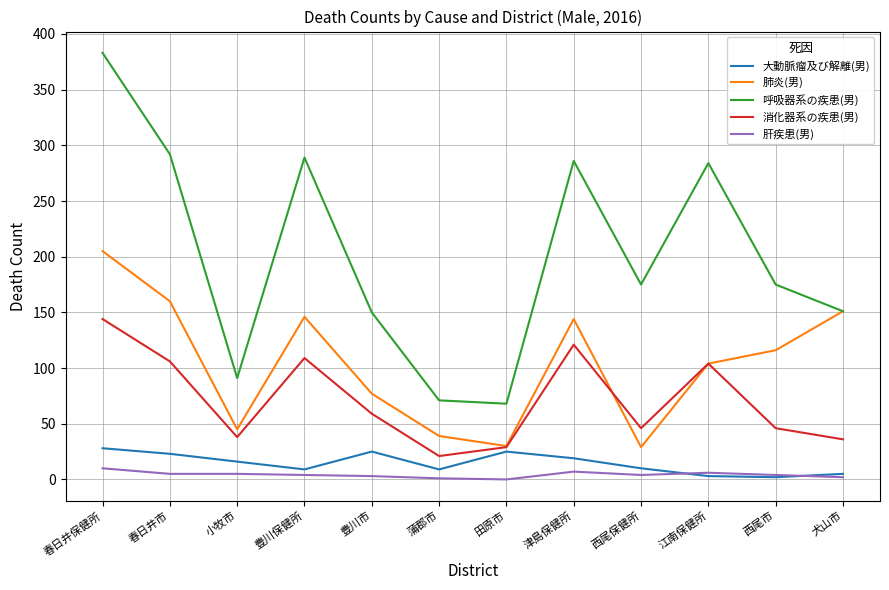

True or false: 肝疾患(男) and 消化器系の疾患(男) intersect in this chart.

False